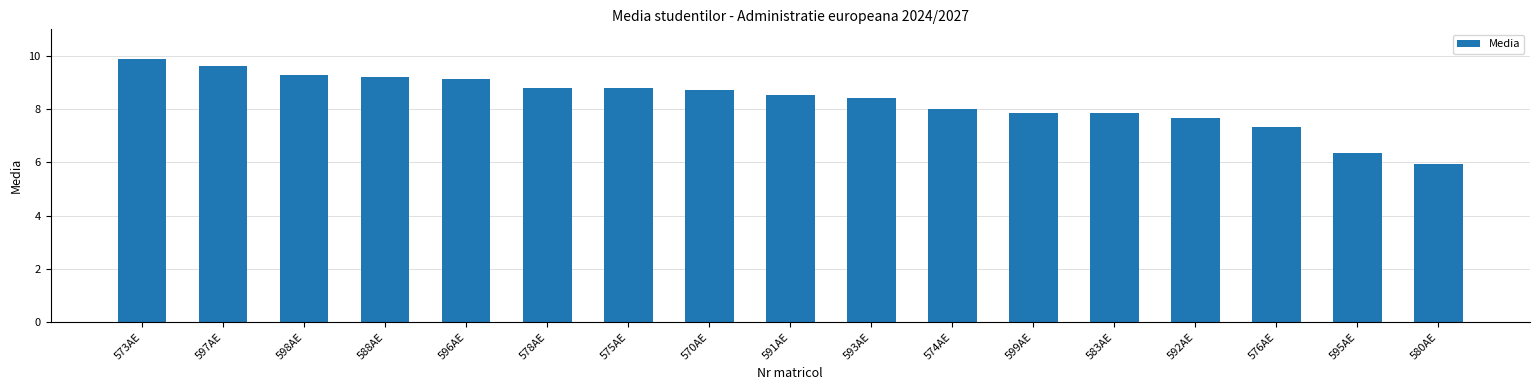

How many bars are there in total?

17